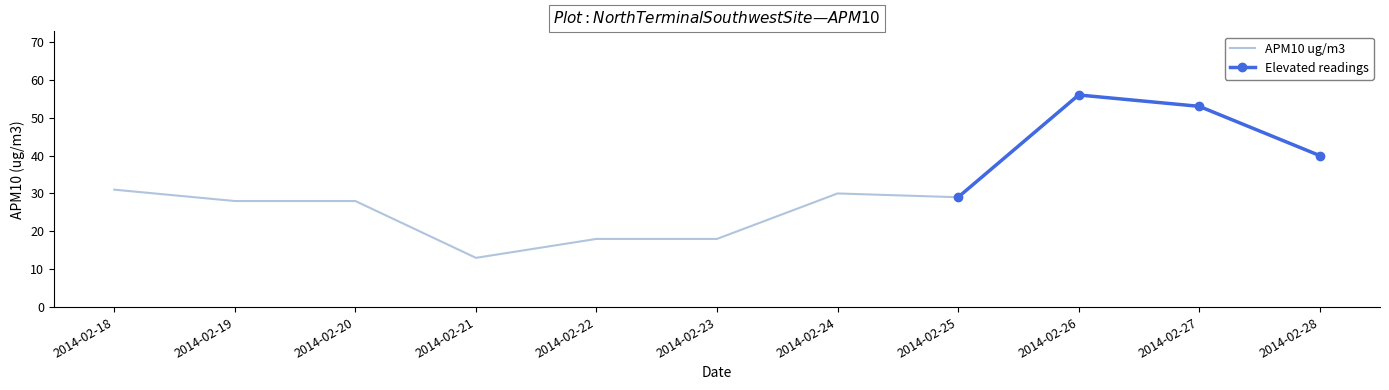

Rank the categories by value from lowest to highest.

2014-02-21, 2014-02-22, 2014-02-23, 2014-02-19, 2014-02-20, 2014-02-25, 2014-02-24, 2014-02-18, 2014-02-28, 2014-02-27, 2014-02-26